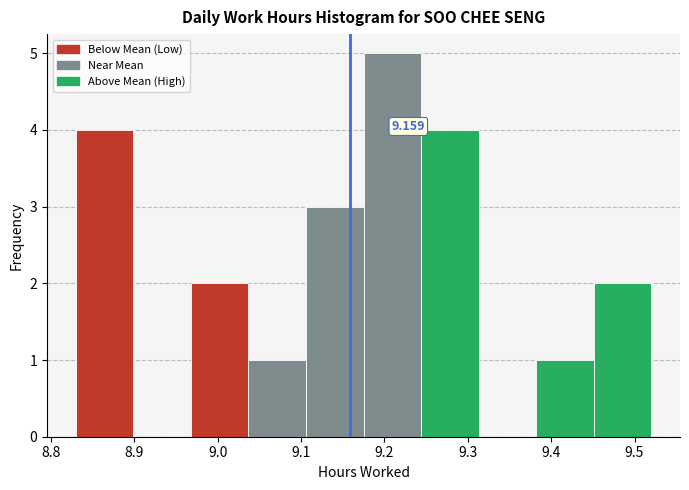

Over which range of the x-axis is the bar tallest?

9.175 to 9.244